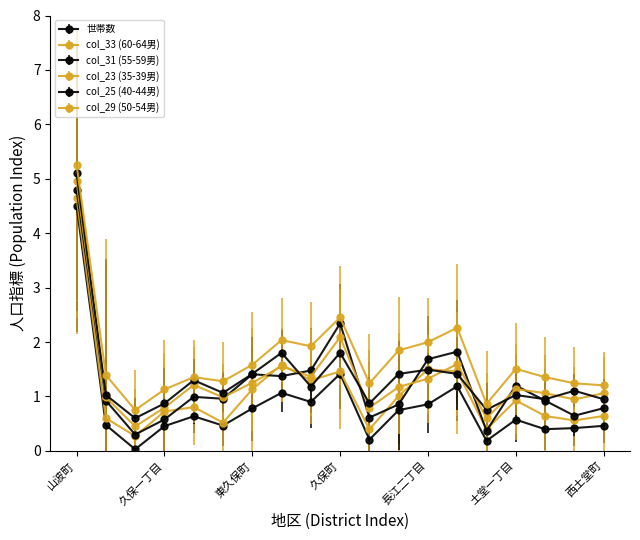

How many distinct data groups are displayed?

6